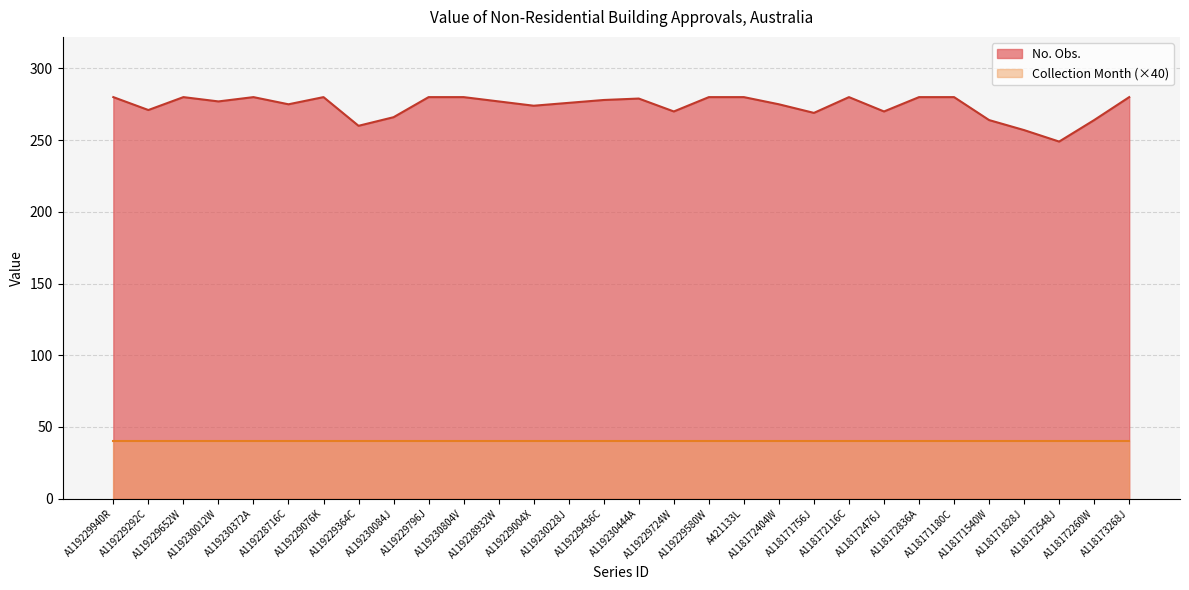

What is the change in value from A119230084J to A118171828J?

-9